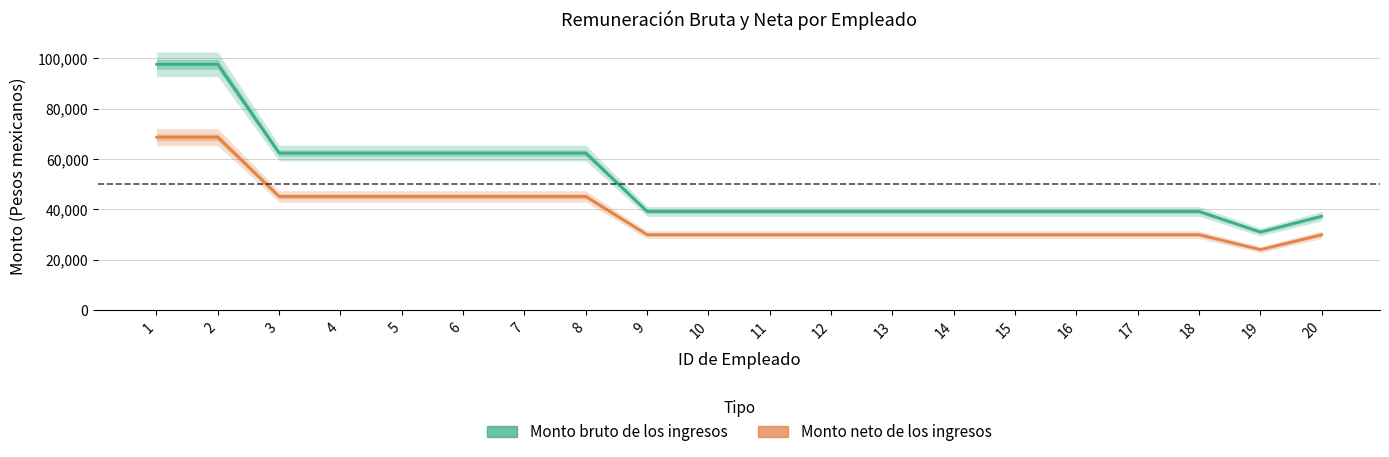

At which label does Monto neto de los ingresos reach its minimum?

19